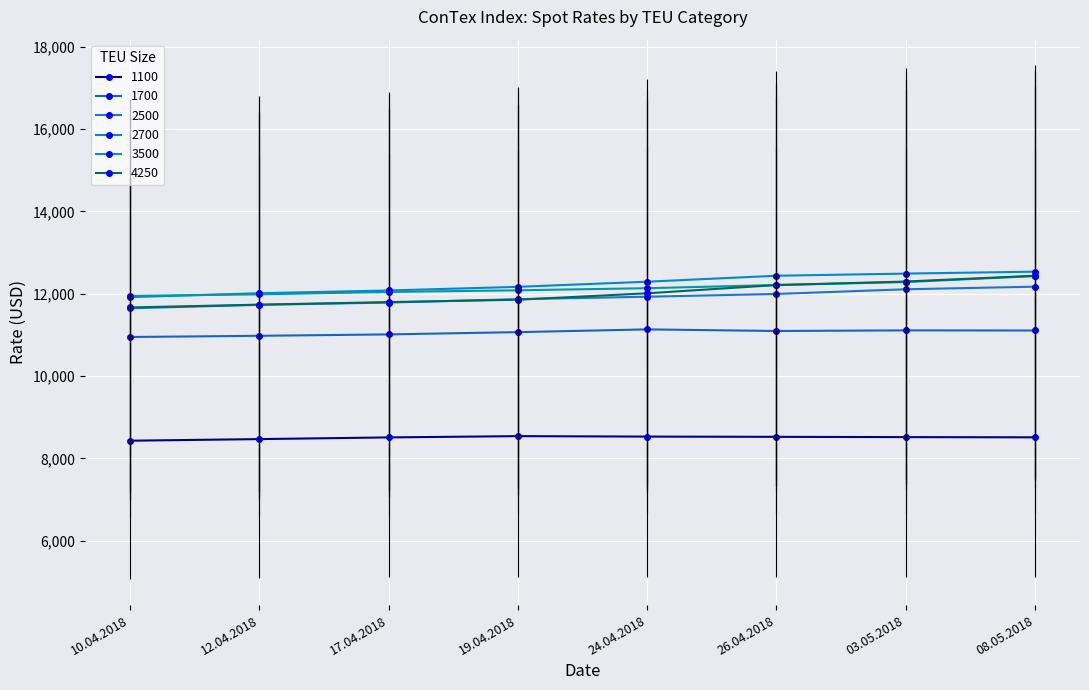

What is the greatest value displayed?

12537